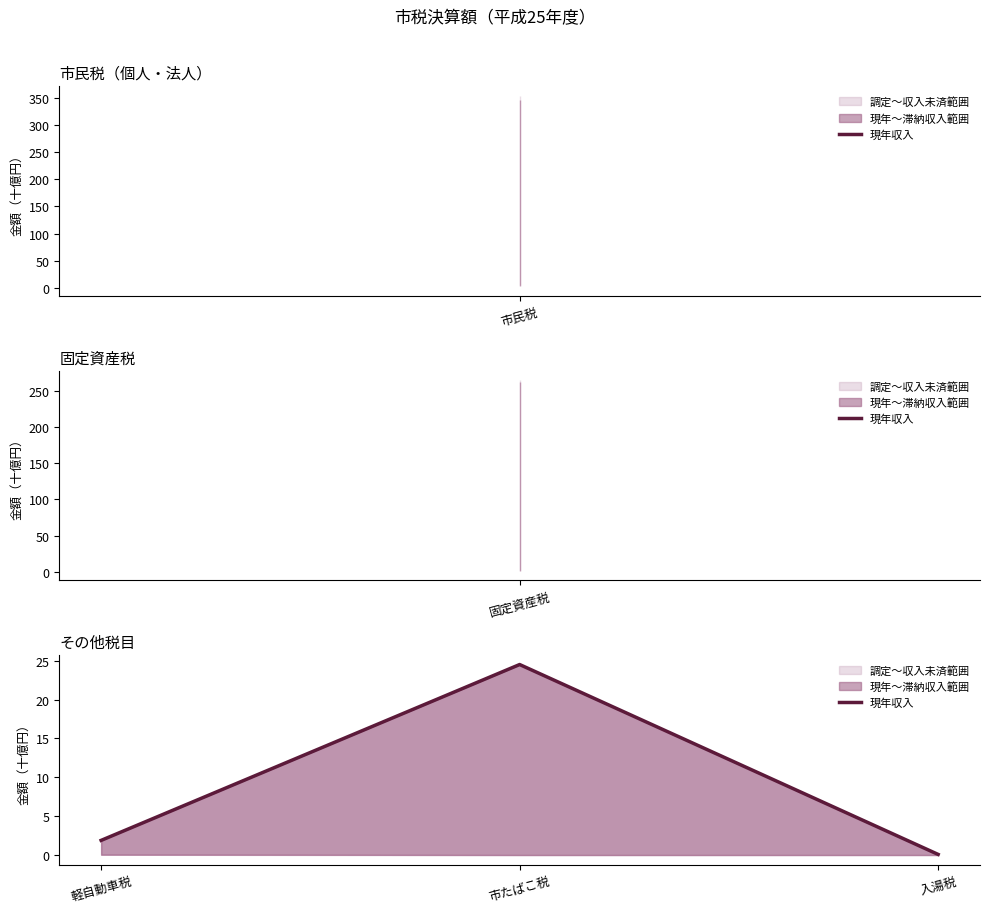

What position from the right is 入湯税?

1